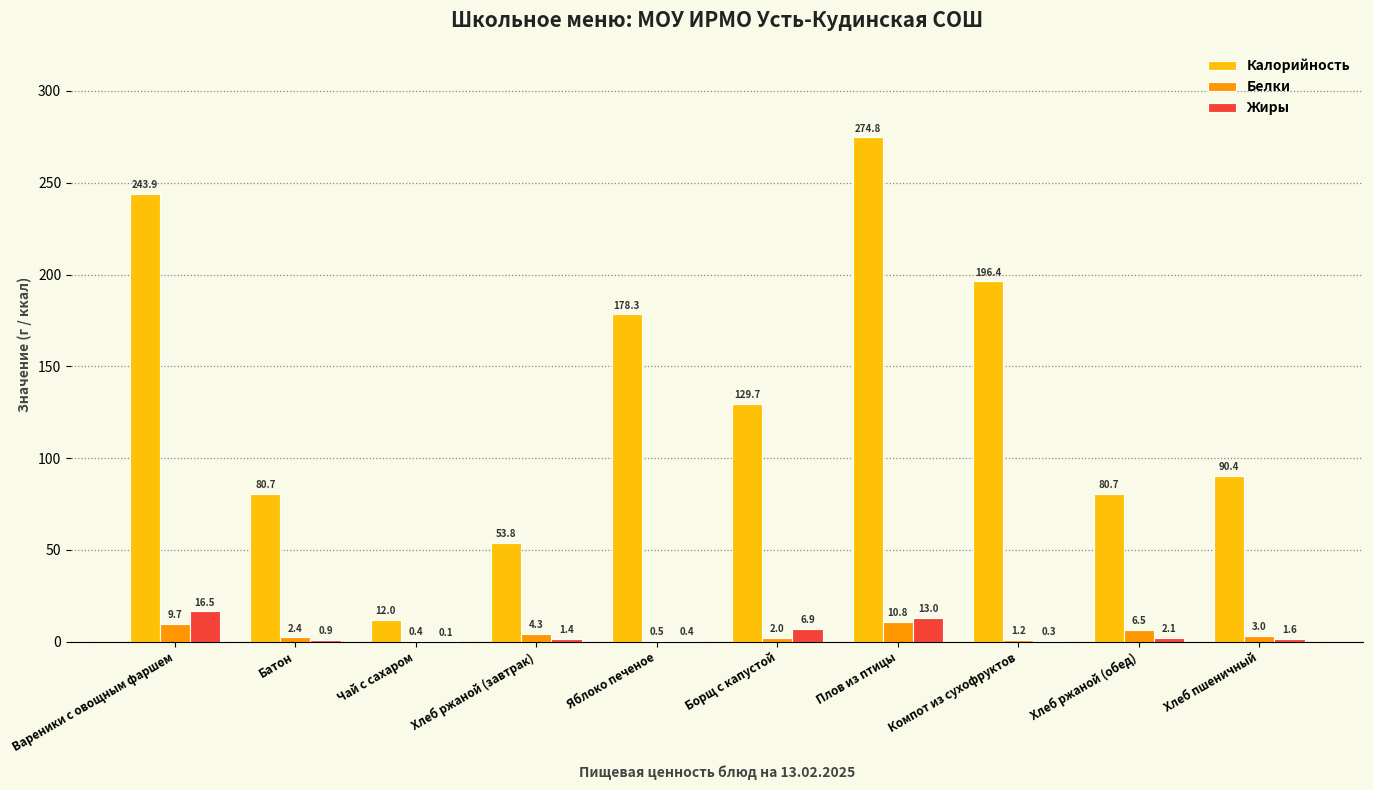

At which label is Белки closest to 5?

Хлеб ржаной (завтрак)